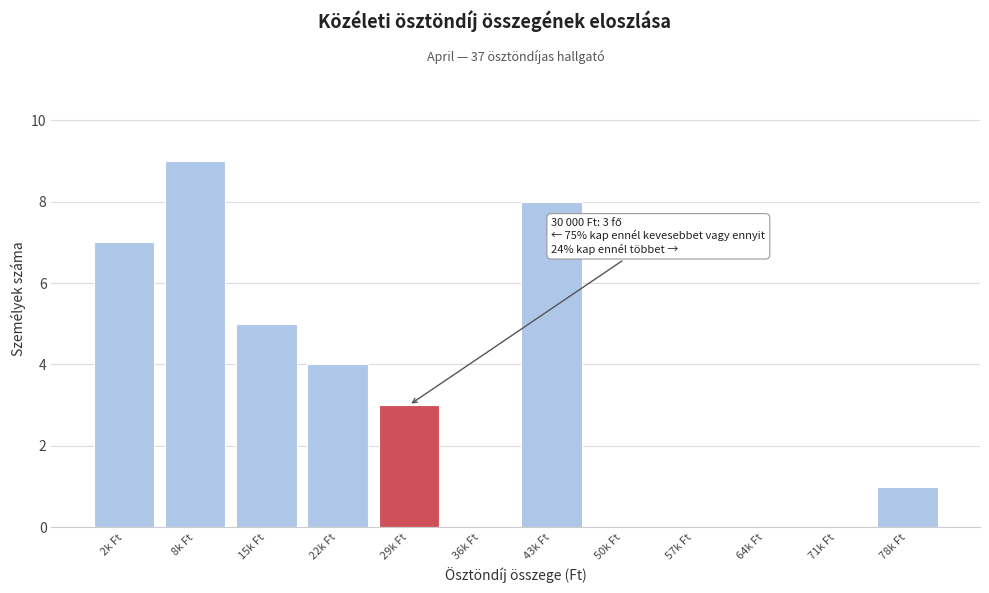

Reading right to left, extract all data points from this chart.

78k Ft=1	71k Ft=0	64k Ft=0	57k Ft=0	50k Ft=0	43k Ft=8	36k Ft=0	29k Ft=3	22k Ft=4	15k Ft=5	8k Ft=9	2k Ft=7